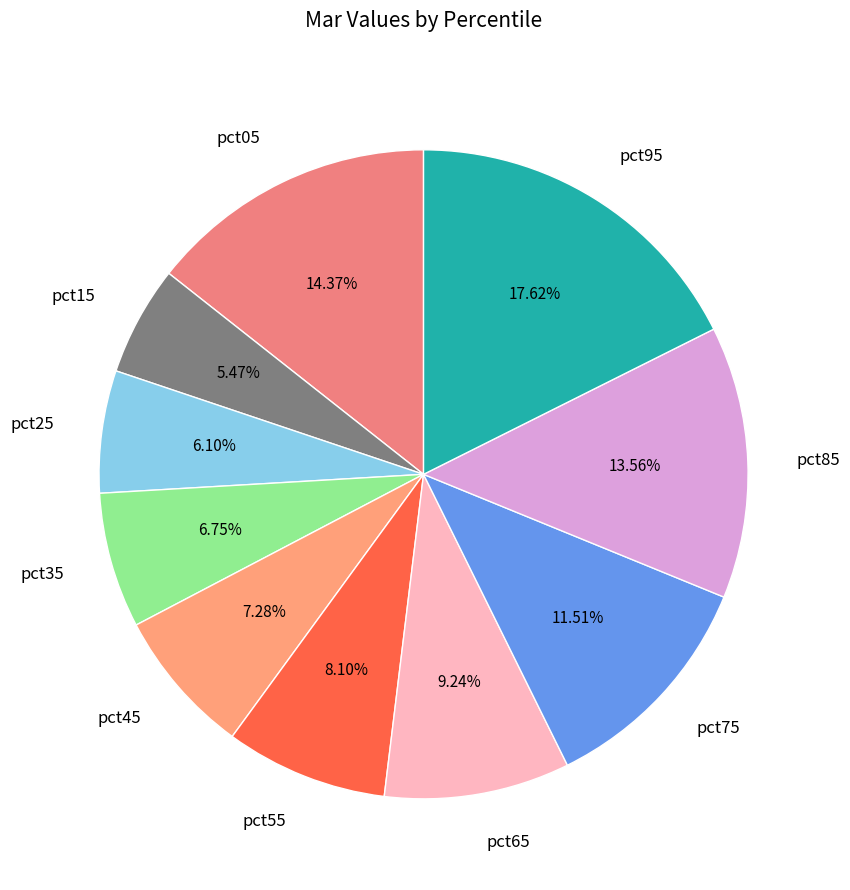

To the nearest percent, what is the combined percentage of pct45 and pct85?

21%